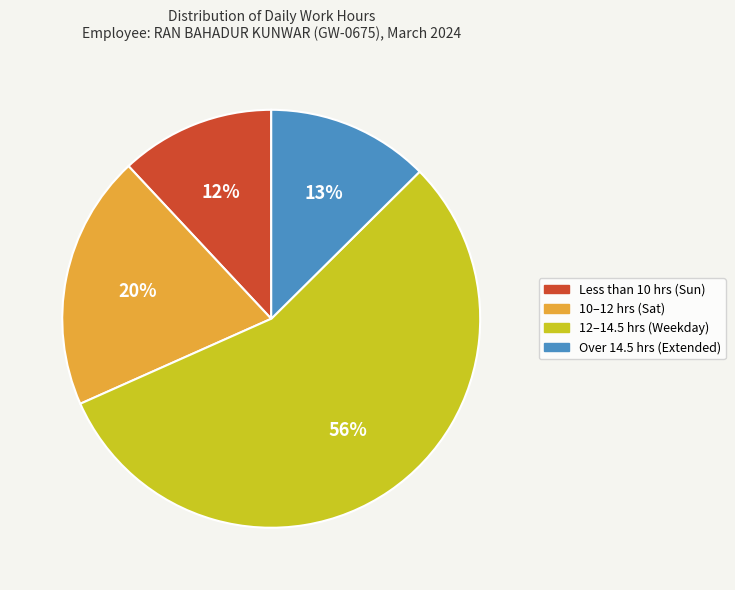

To the nearest percent, what is the average slice percentage?

25%